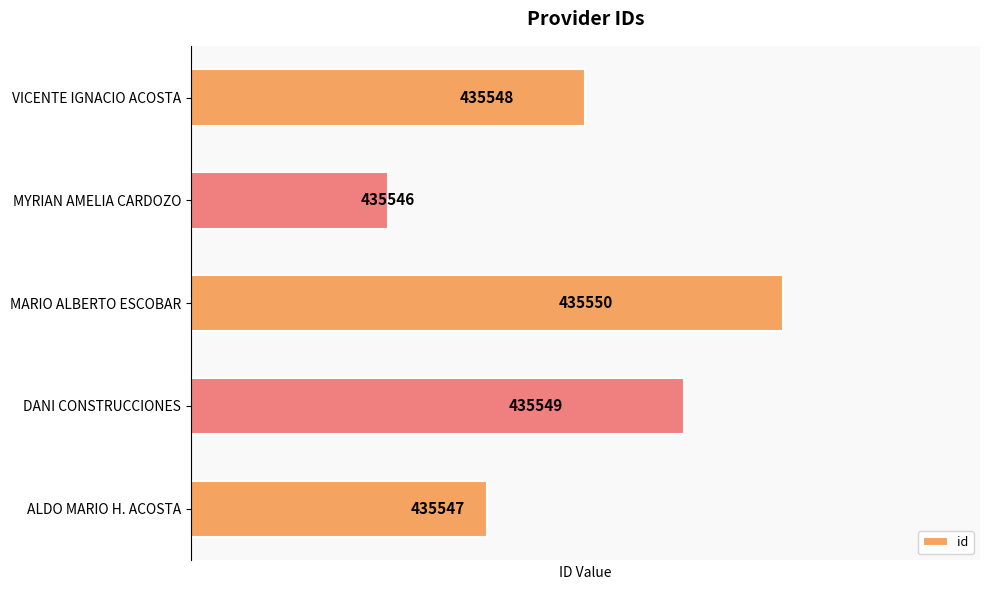

Reading top to bottom, transcribe all the data shown in this chart.

VICENTE IGNACIO ACOSTA=435548	MYRIAN AMELIA CARDOZO=435546	MARIO ALBERTO ESCOBAR=435550	DANI CONSTRUCCIONES=435549	ALDO MARIO H. ACOSTA=435547